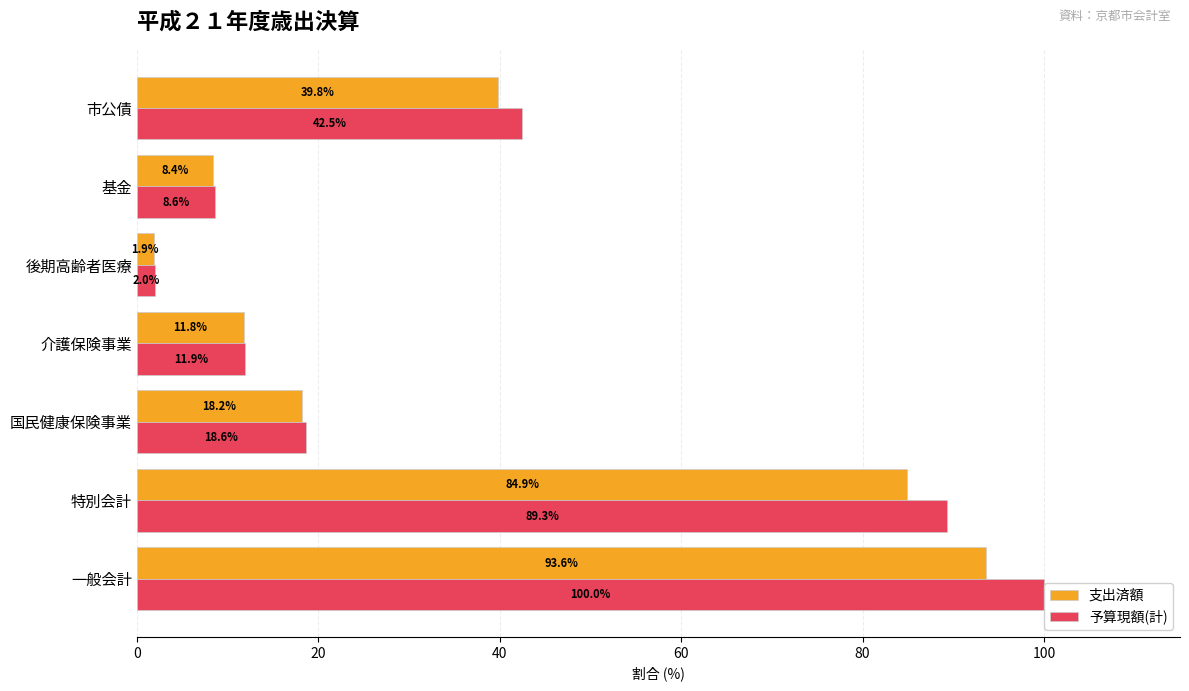

Rank the series by their maximum value, from highest to lowest.

予算現額(計), 支出済額